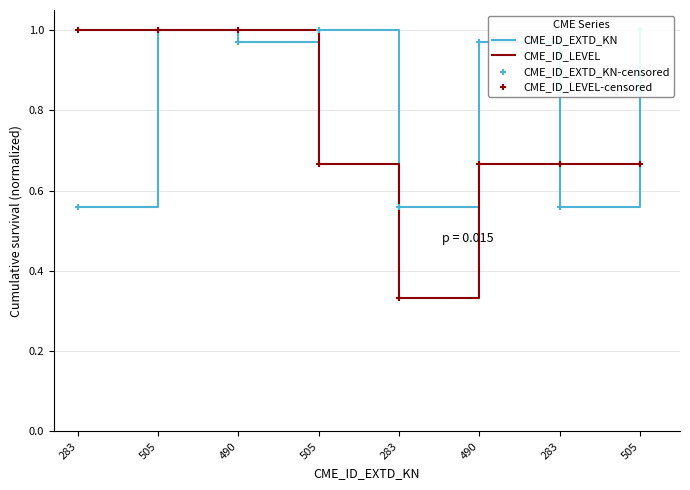

What are all the series names shown in the legend?

CME_ID_EXTD_KN, CME_ID_LEVEL, CME_ID_EXTD_KN-censored, CME_ID_LEVEL-censored